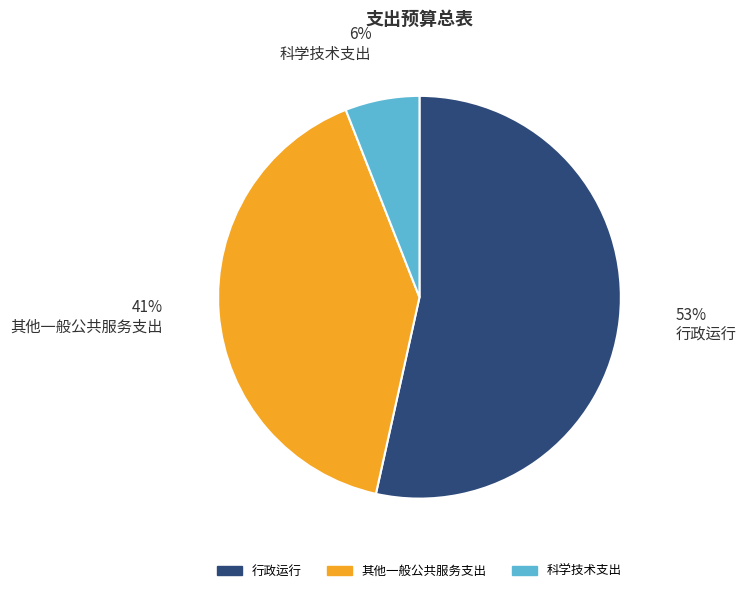

Count the number of slices in the pie.

3